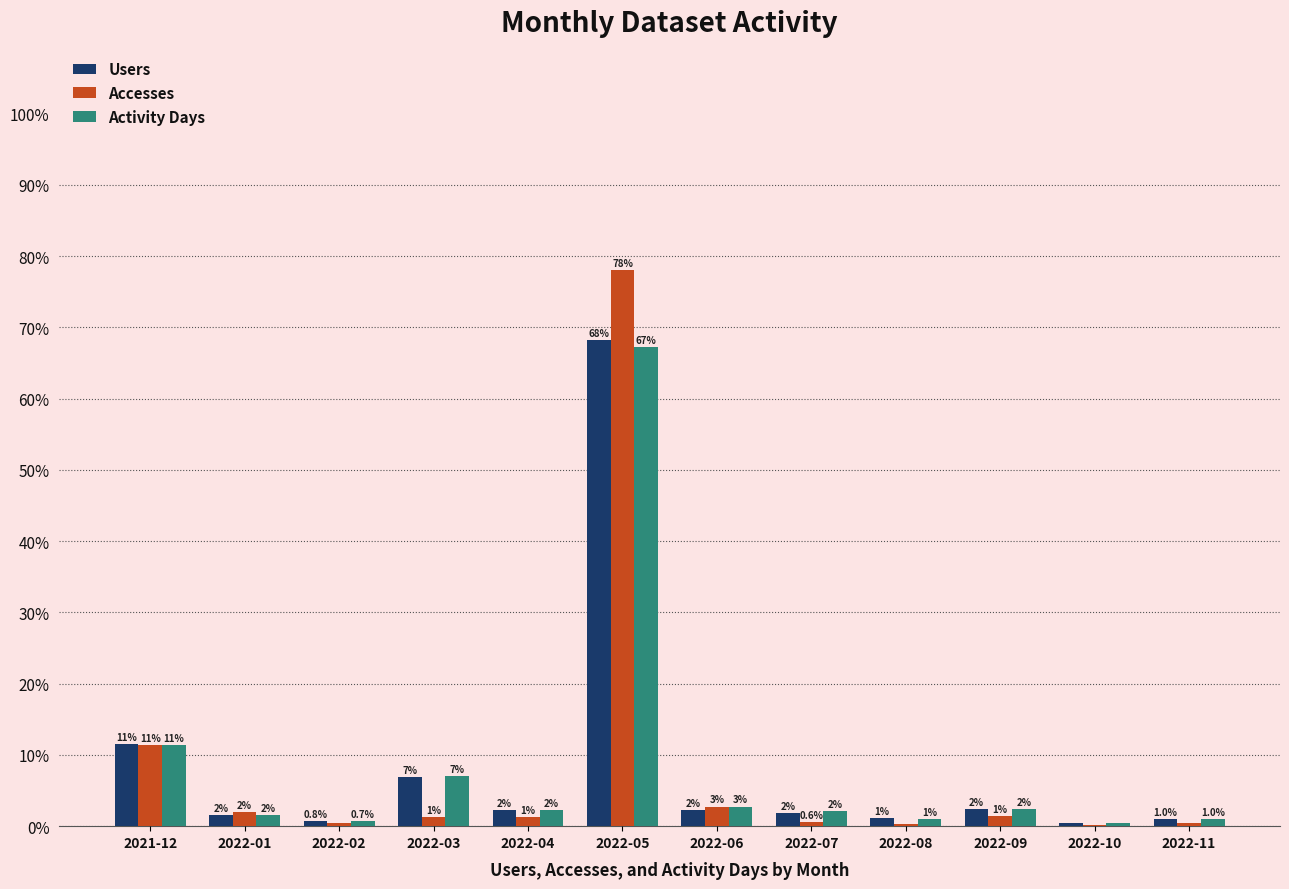

Which category has the highest value in the Activity Days series?

2022-05